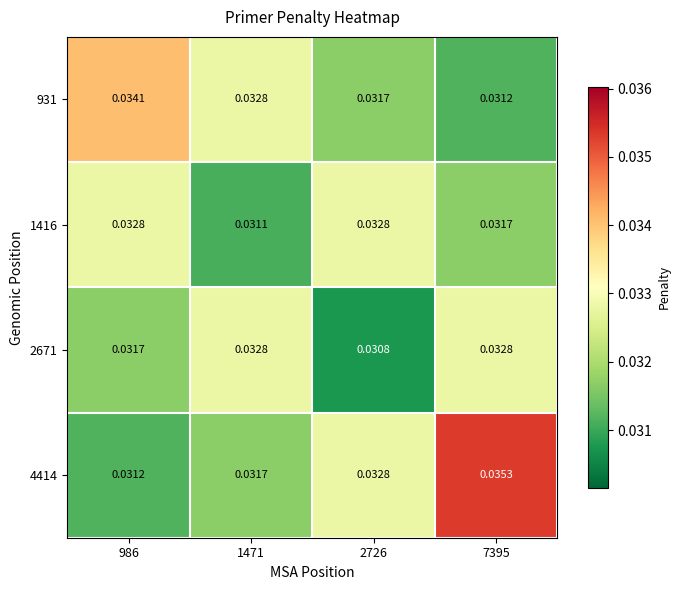

Is the value of 2671 at 1471 greater than the value of 931 at 986?

No